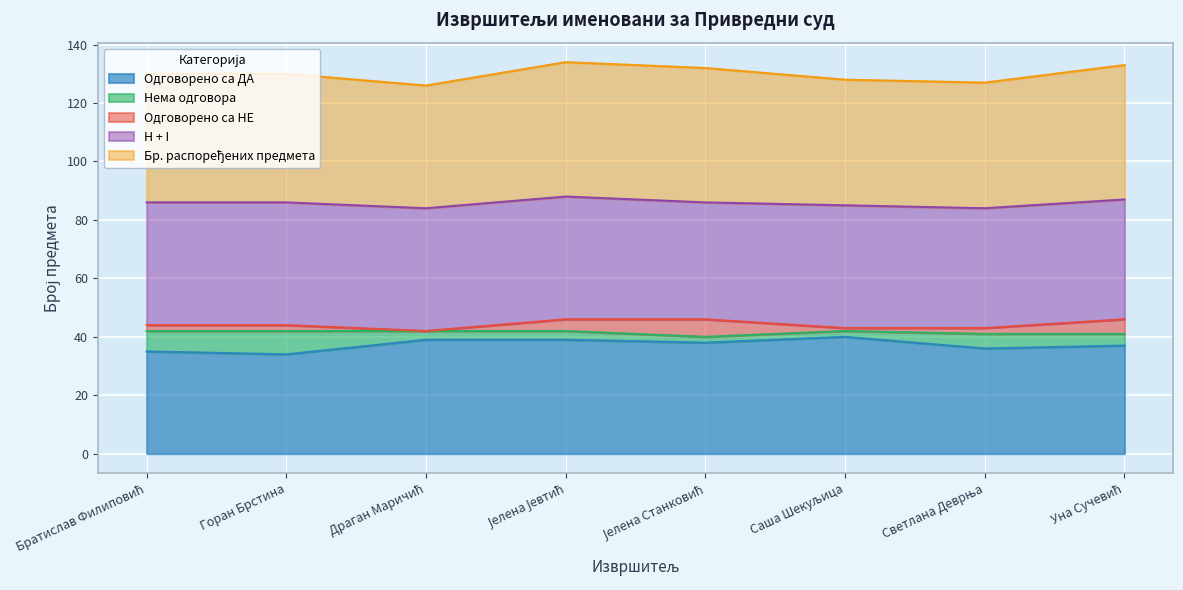

How many lines are shown in the chart?

5